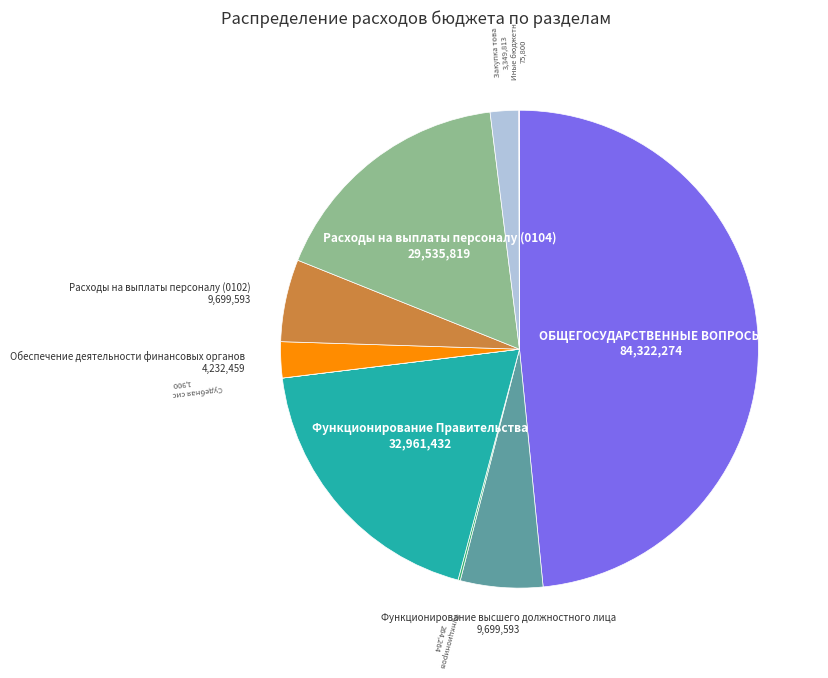

Does any single category account for the majority?

No